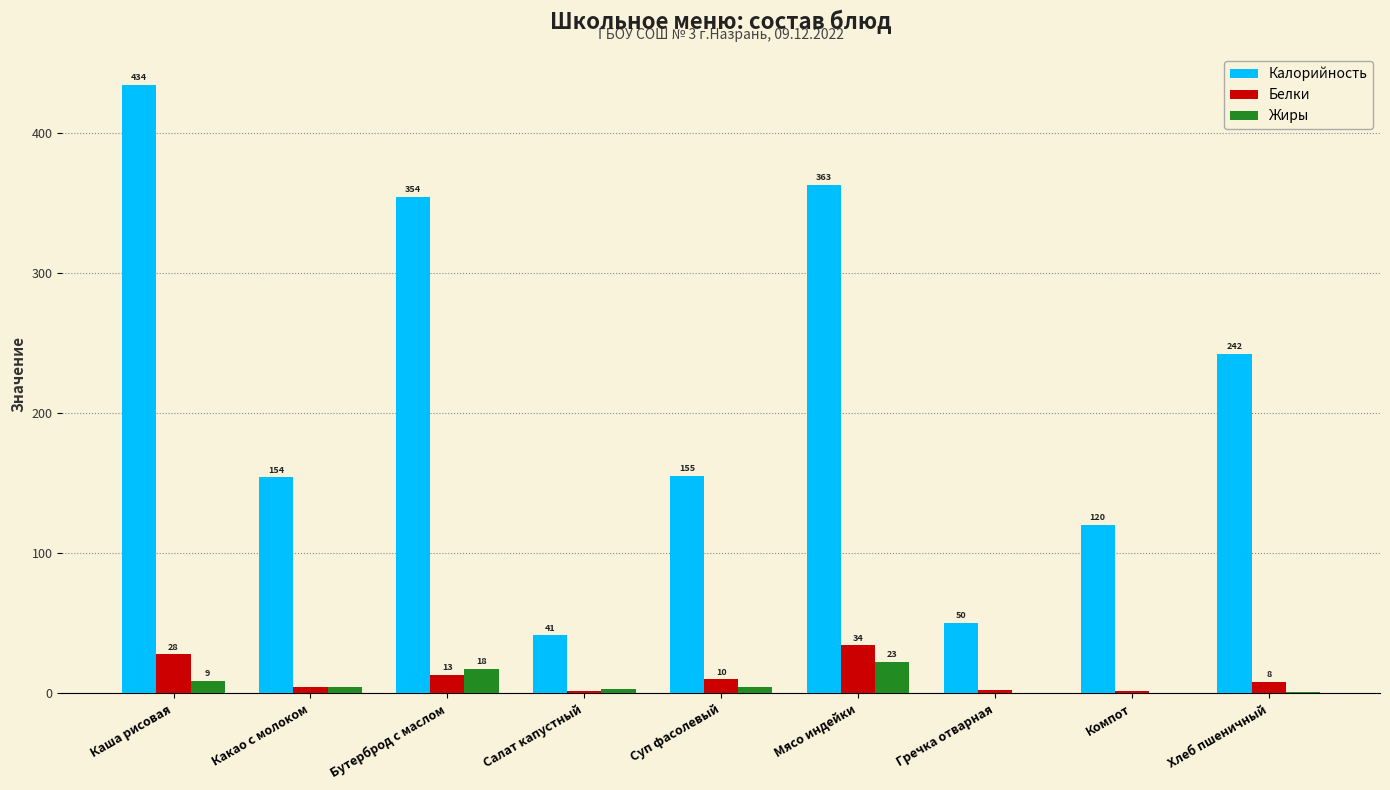

Between Суп фасолевый and Хлеб пшеничный, which series saw the biggest shift?

Калорийность